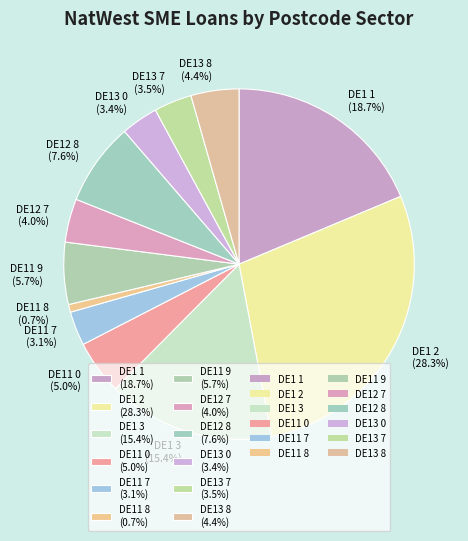

What portion of the pie excludes DE11 9 (5.7%)?

94.3%